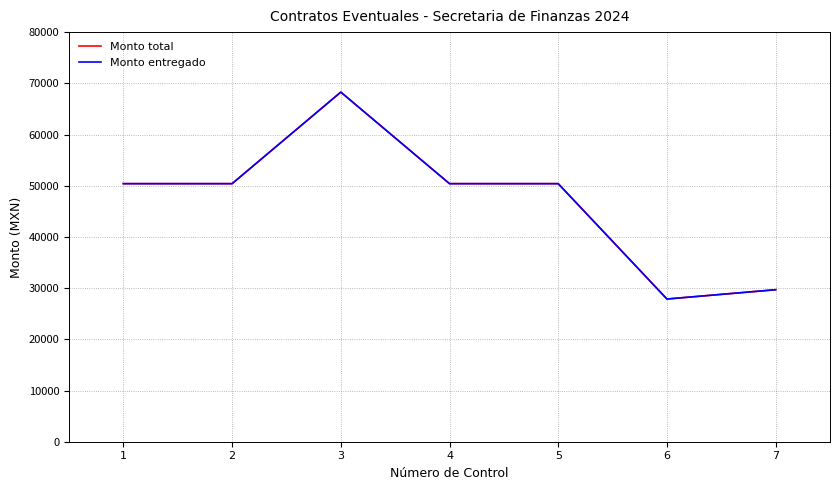

What is the greatest value displayed?

68280